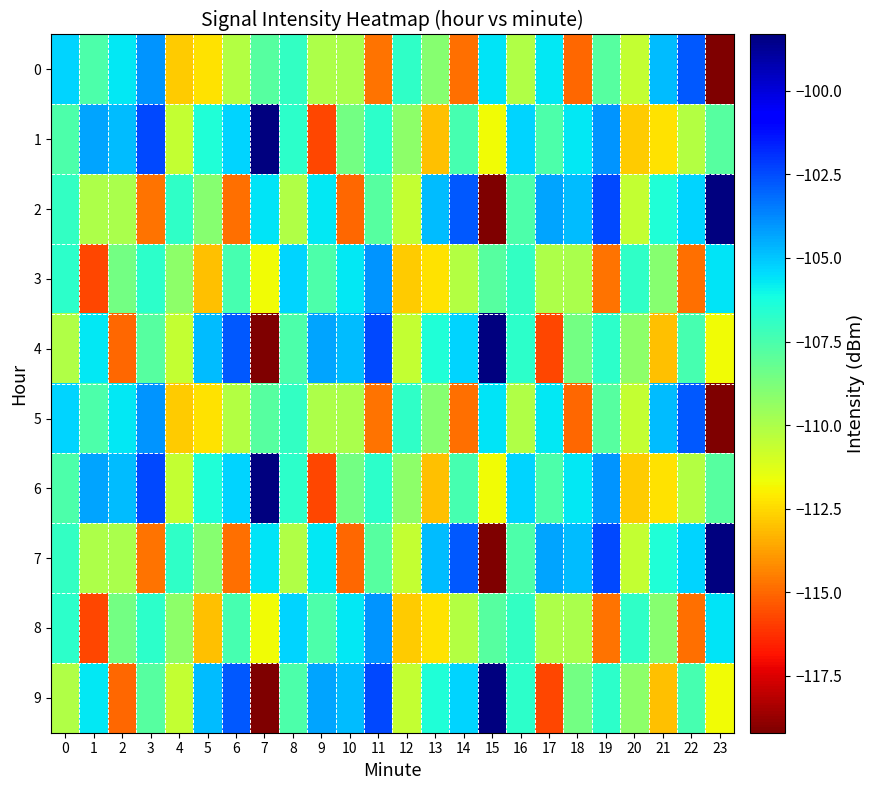

Reading left to right, list all the values displayed in this chart.

0: 0=-105.3	1=-107.6	2=-105.7	3=-104.0	4=-112.8	5=-112.3	6=-110.2	7=-107.8	8=-106.9	9=-110.0	10=-109.9	11=-114.7	12=-106.9	13=-109.0	14=-114.8	15=-105.7	16=-110.1	17=-105.7	18=-115.0	19=-107.8	20=-110.6	21=-104.8	22=-102.8	23=-119.2
1: 0=-107.6	1=-104.3	2=-104.8	3=-102.4	4=-110.6	5=-106.5	6=-105.3	7=-98.3	8=-106.8	9=-115.7	10=-108.6	11=-106.8	12=-109.2	13=-113.0	14=-107.4	15=-111.8	16=-105.3	17=-107.6	18=-105.7	19=-104.0	20=-112.8	21=-112.3	22=-110.2	23=-107.8
2: 0=-106.9	1=-110.0	2=-109.9	3=-114.7	4=-106.9	5=-109.0	6=-114.8	7=-105.7	8=-110.1	9=-105.7	10=-115.0	11=-107.8	12=-110.6	13=-104.8	14=-102.8	15=-119.2	16=-107.6	17=-104.3	18=-104.8	19=-102.4	20=-110.6	21=-106.5	22=-105.3	23=-98.3
3: 0=-106.8	1=-115.7	2=-108.6	3=-106.8	4=-109.2	5=-113.0	6=-107.4	7=-111.8	8=-105.3	9=-107.6	10=-105.7	11=-104.0	12=-112.8	13=-112.3	14=-110.2	15=-107.8	16=-106.9	17=-110.0	18=-109.9	19=-114.7	20=-106.9	21=-109.0	22=-114.8	23=-105.7
4: 0=-110.1	1=-105.7	2=-115.0	3=-107.8	4=-110.6	5=-104.8	6=-102.8	7=-119.2	8=-107.6	9=-104.3	10=-104.8	11=-102.4	12=-110.6	13=-106.5	14=-105.3	15=-98.3	16=-106.8	17=-115.7	18=-108.6	19=-106.8	20=-109.2	21=-113.0	22=-107.4	23=-111.8
5: 0=-105.3	1=-107.6	2=-105.7	3=-104.0	4=-112.8	5=-112.3	6=-110.2	7=-107.8	8=-106.9	9=-110.0	10=-109.9	11=-114.7	12=-106.9	13=-109.0	14=-114.8	15=-105.7	16=-110.1	17=-105.7	18=-115.0	19=-107.8	20=-110.6	21=-104.8	22=-102.8	23=-119.2
6: 0=-107.6	1=-104.3	2=-104.8	3=-102.4	4=-110.6	5=-106.5	6=-105.3	7=-98.3	8=-106.8	9=-115.7	10=-108.6	11=-106.8	12=-109.2	13=-113.0	14=-107.4	15=-111.8	16=-105.3	17=-107.6	18=-105.7	19=-104.0	20=-112.8	21=-112.3	22=-110.2	23=-107.8
7: 0=-106.9	1=-110.0	2=-109.9	3=-114.7	4=-106.9	5=-109.0	6=-114.8	7=-105.7	8=-110.1	9=-105.7	10=-115.0	11=-107.8	12=-110.6	13=-104.8	14=-102.8	15=-119.2	16=-107.6	17=-104.3	18=-104.8	19=-102.4	20=-110.6	21=-106.5	22=-105.3	23=-98.3
8: 0=-106.8	1=-115.7	2=-108.6	3=-106.8	4=-109.2	5=-113.0	6=-107.4	7=-111.8	8=-105.3	9=-107.6	10=-105.7	11=-104.0	12=-112.8	13=-112.3	14=-110.2	15=-107.8	16=-106.9	17=-110.0	18=-109.9	19=-114.7	20=-106.9	21=-109.0	22=-114.8	23=-105.7
9: 0=-110.1	1=-105.7	2=-115.0	3=-107.8	4=-110.6	5=-104.8	6=-102.8	7=-119.2	8=-107.6	9=-104.3	10=-104.8	11=-102.4	12=-110.6	13=-106.5	14=-105.3	15=-98.3	16=-106.8	17=-115.7	18=-108.6	19=-106.8	20=-109.2	21=-113.0	22=-107.4	23=-111.8